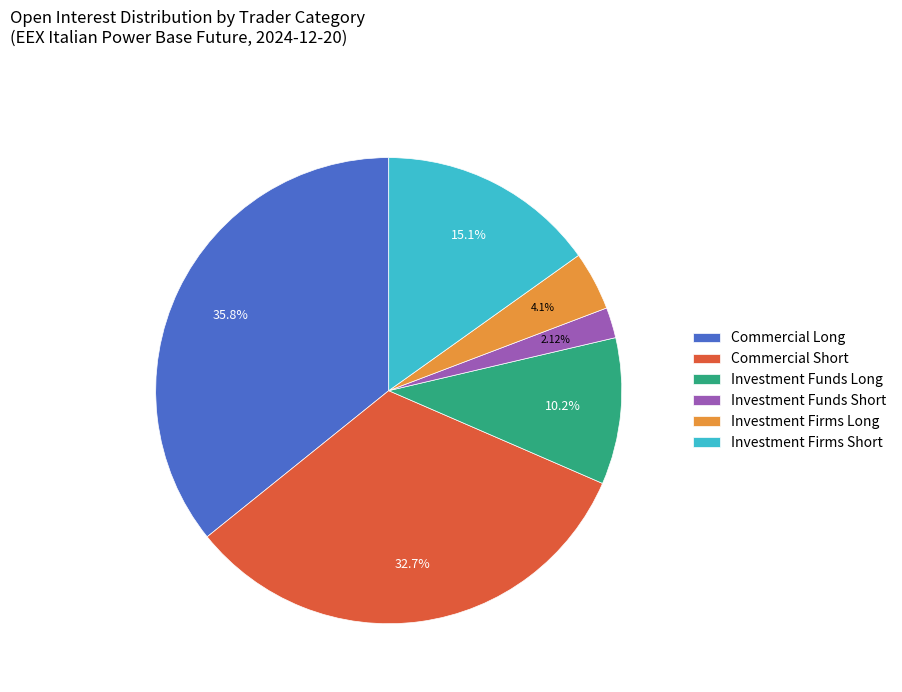

To the nearest percent, what is the average slice percentage?

17%